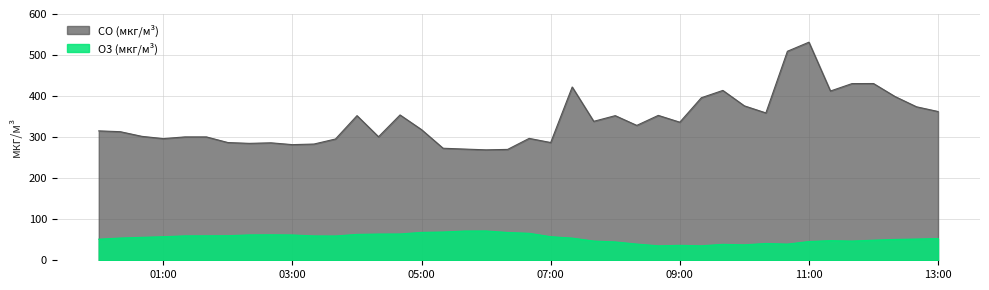

True or false: CO (мкг/м³) has more than 2 interior local peaks.

True